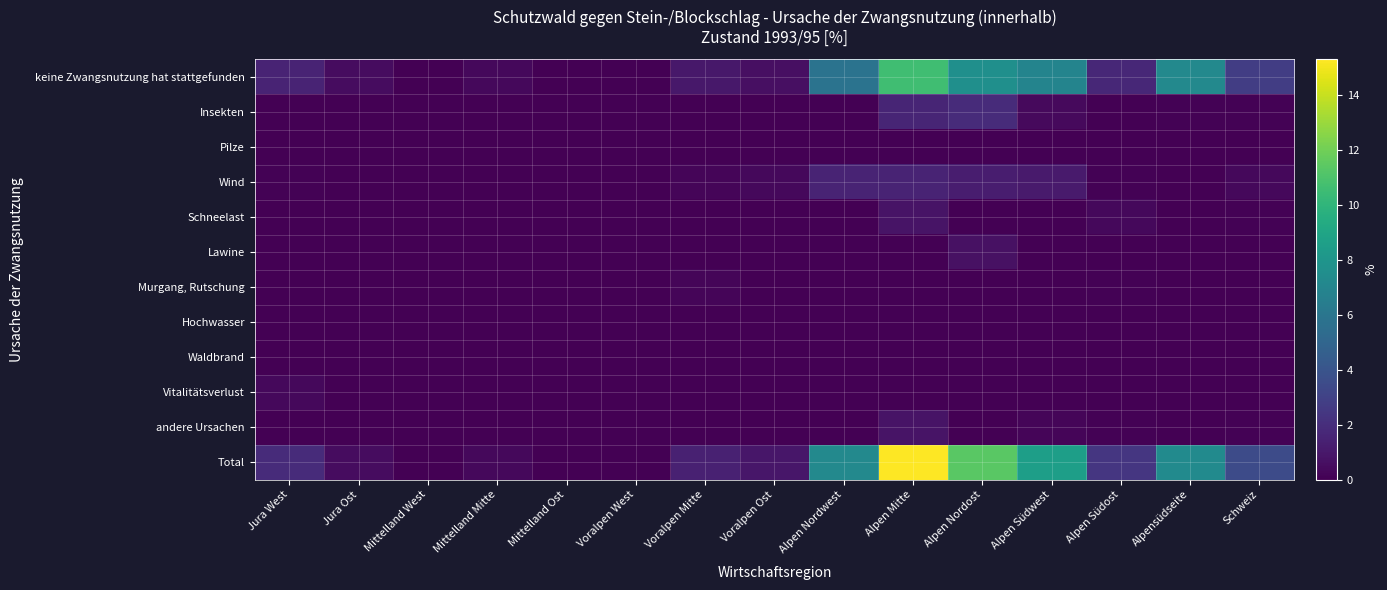

At which category is the sum across all series the highest?

Alpen Mitte